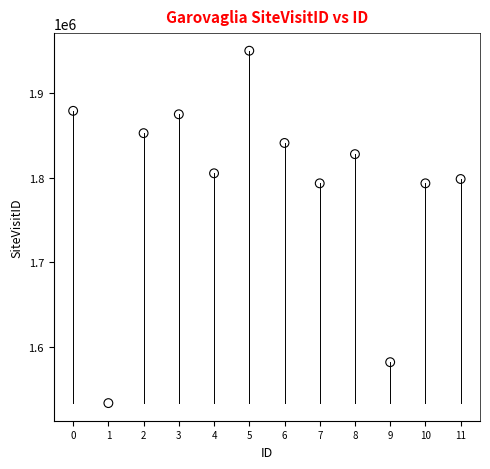

What is the range of Y values (max minus min)?

416989